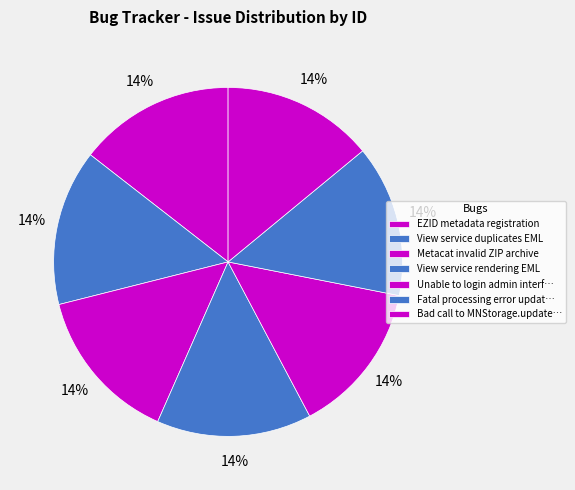

Which category has the biggest portion of the pie?

EZID metadata registration